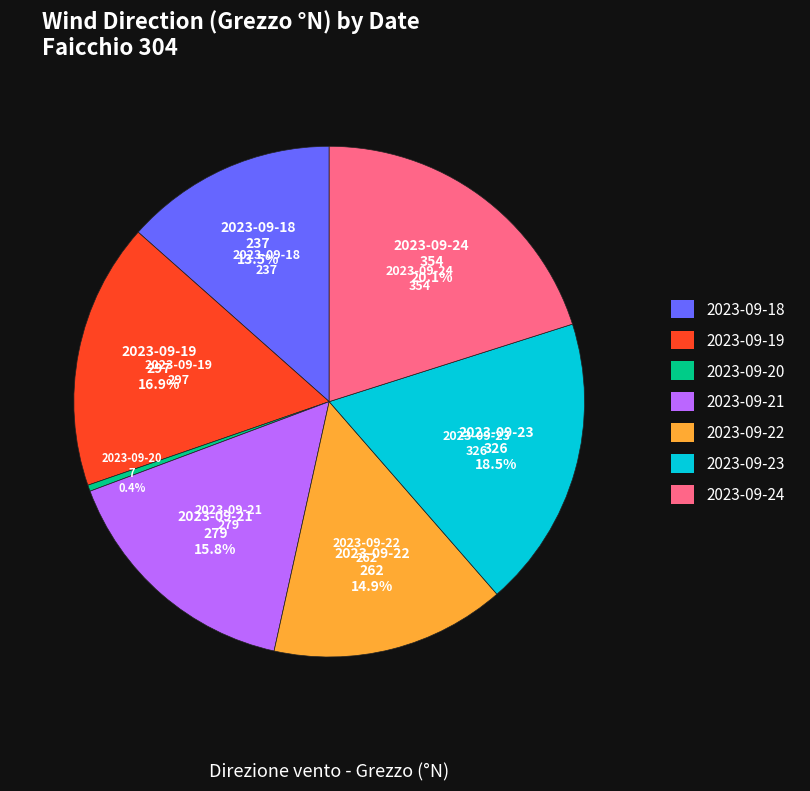

Which has a higher value, 2023-09-24 or 2023-09-21?

2023-09-24